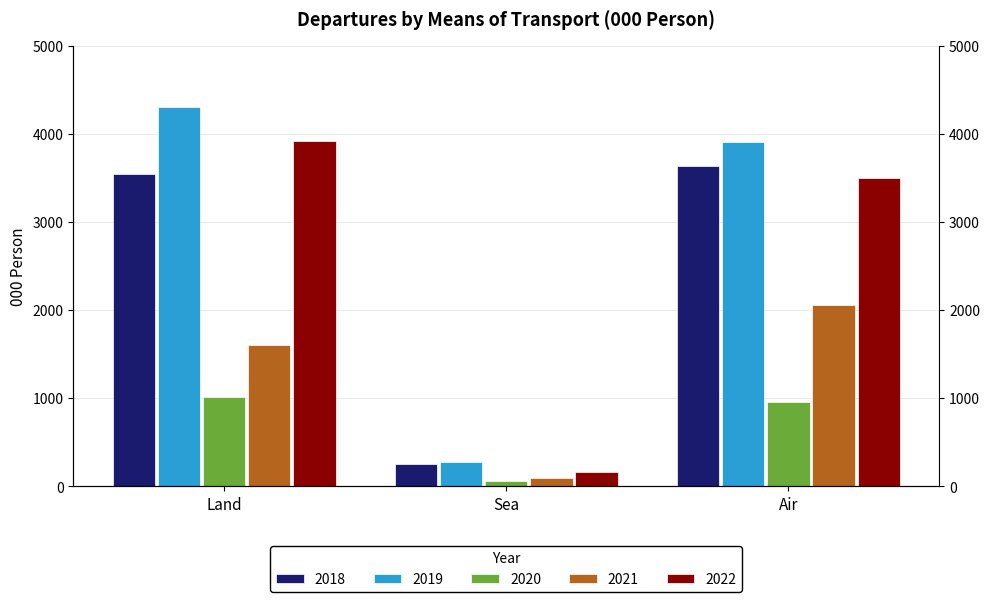

What is the value of the 2021 bar at the 3rd from the left?

2060